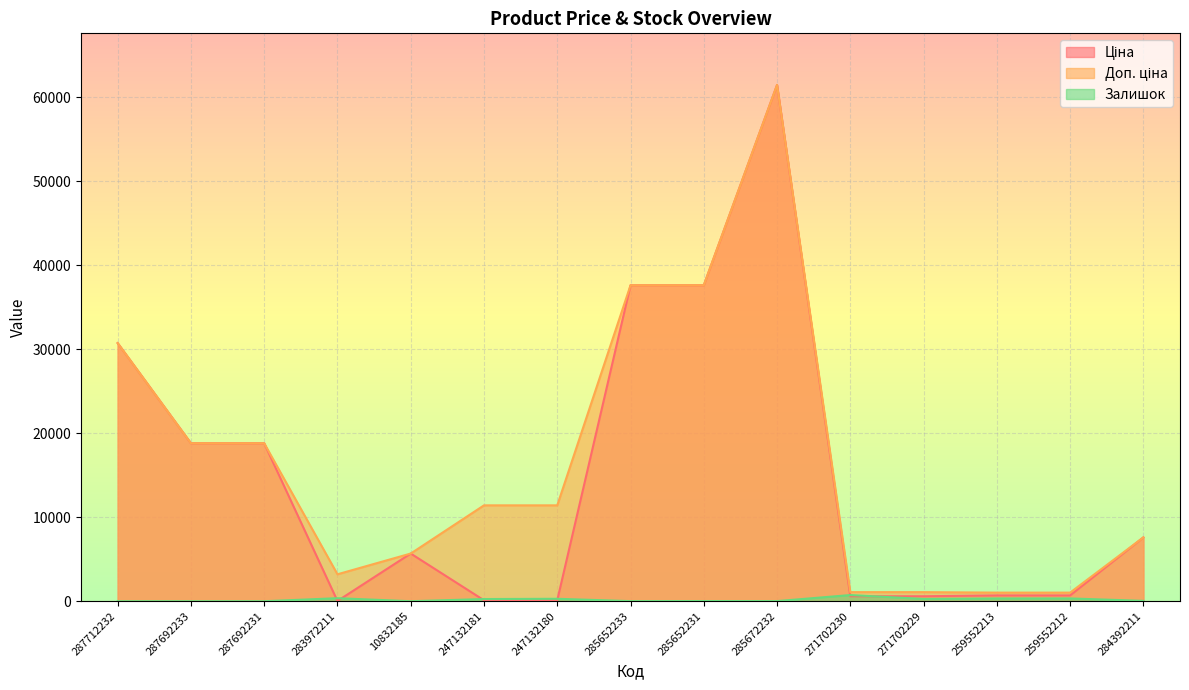

What is the value of the Ціна point at the 12th from the left?

589.9